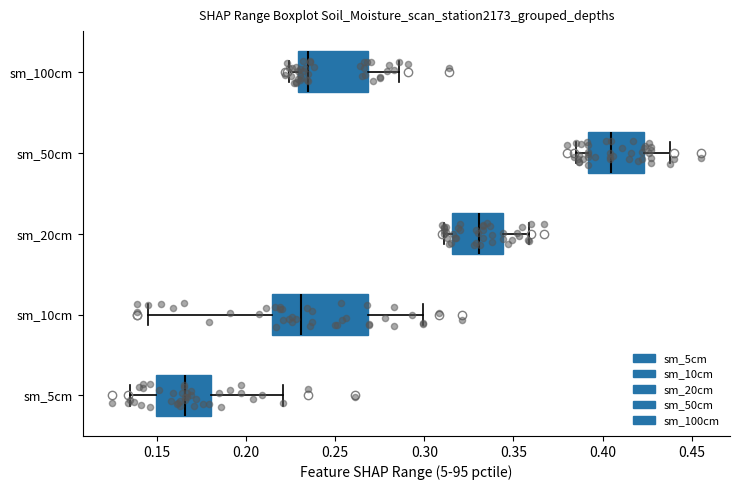

Which box has the furthest to the left median line?

sm_5cm